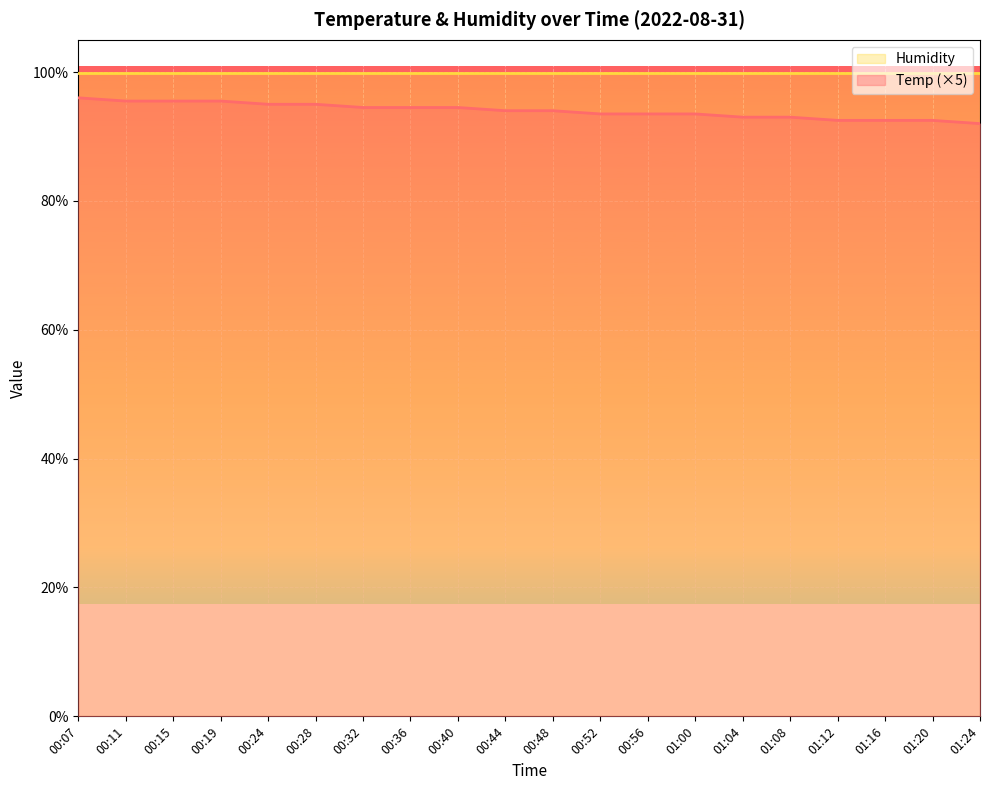

Which has a higher value, 00:52 or 00:28?

00:28